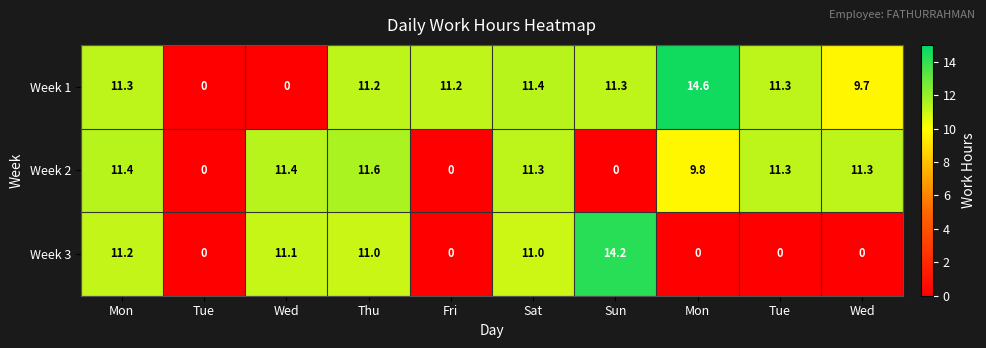

How many data points in Week 1 are less than 11?

3